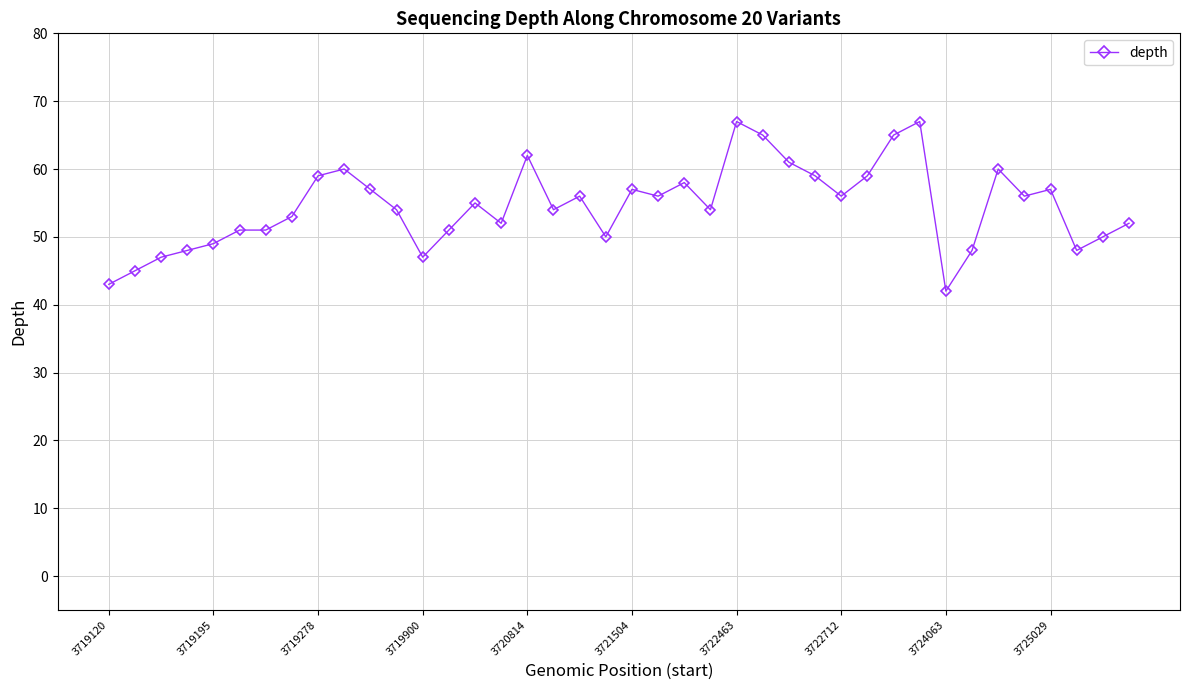

What is the value of the 32nd point from the left?

67